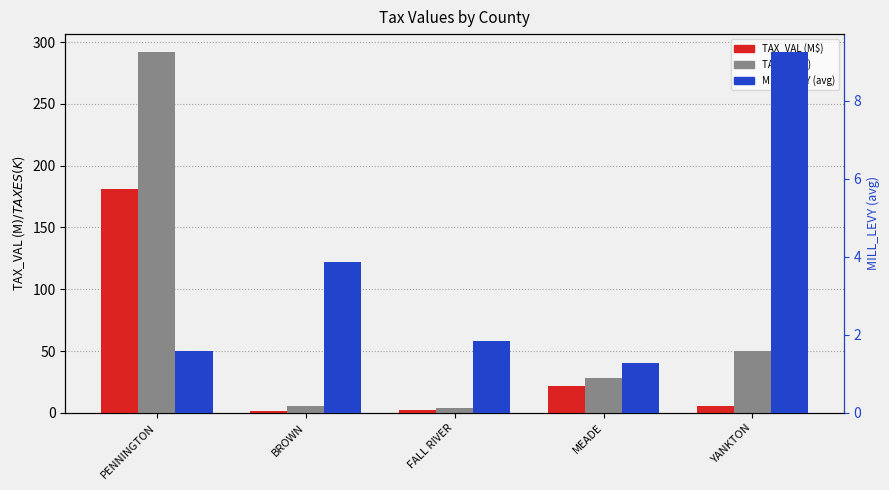

At which category is the sum across all series the highest?

PENNINGTON